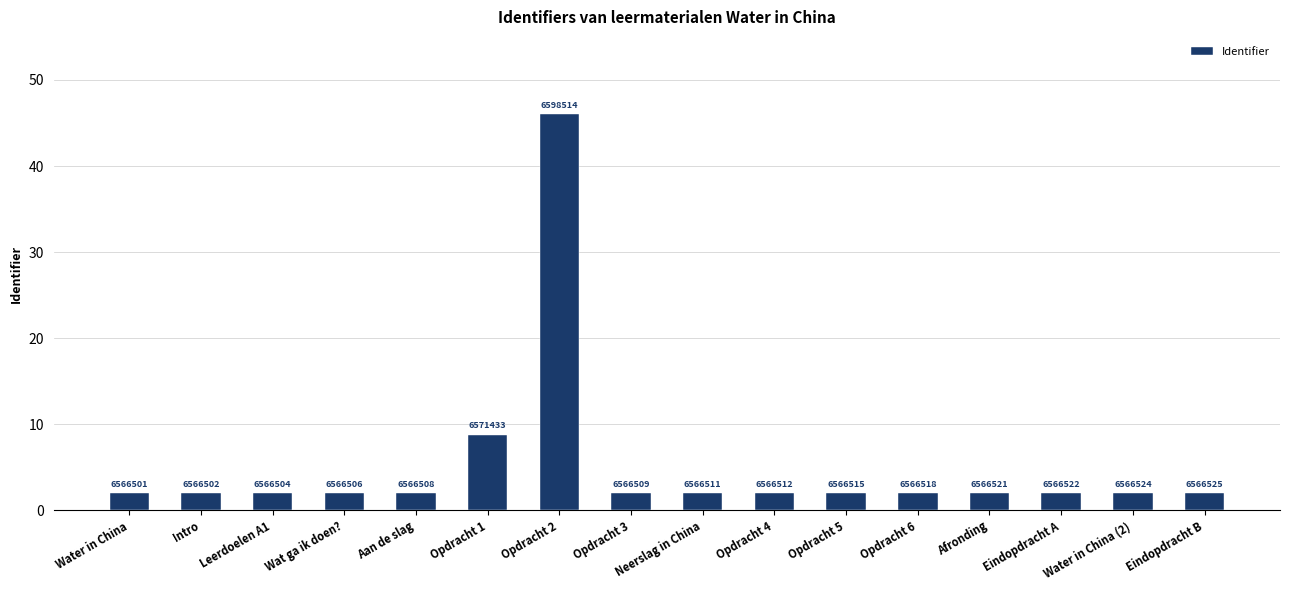

How many bars are there in total?

16